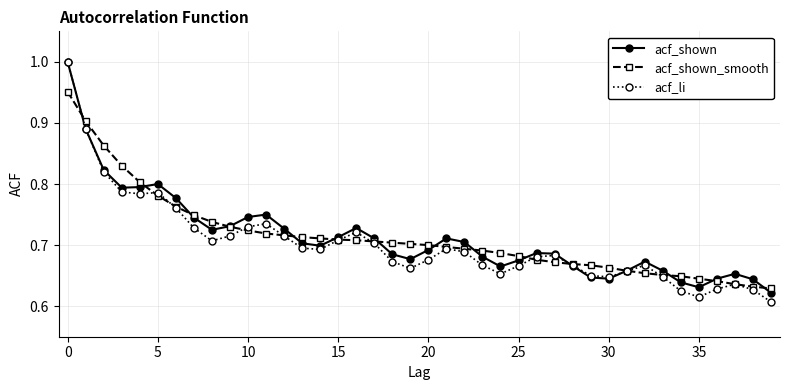

True or false: acf_shown has more than 1 interior local peaks.

True